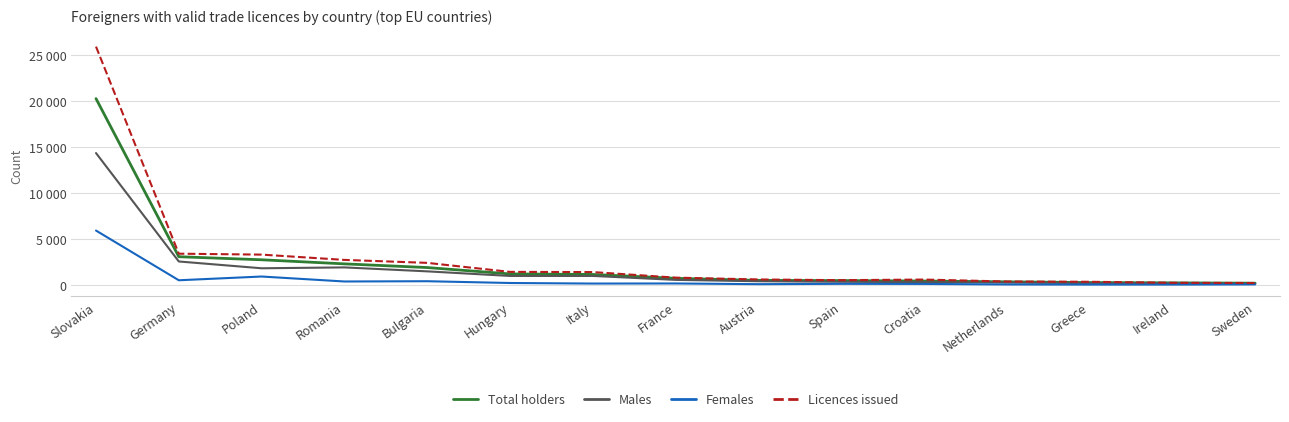

Between Netherlands and Slovakia, which is larger?

Slovakia